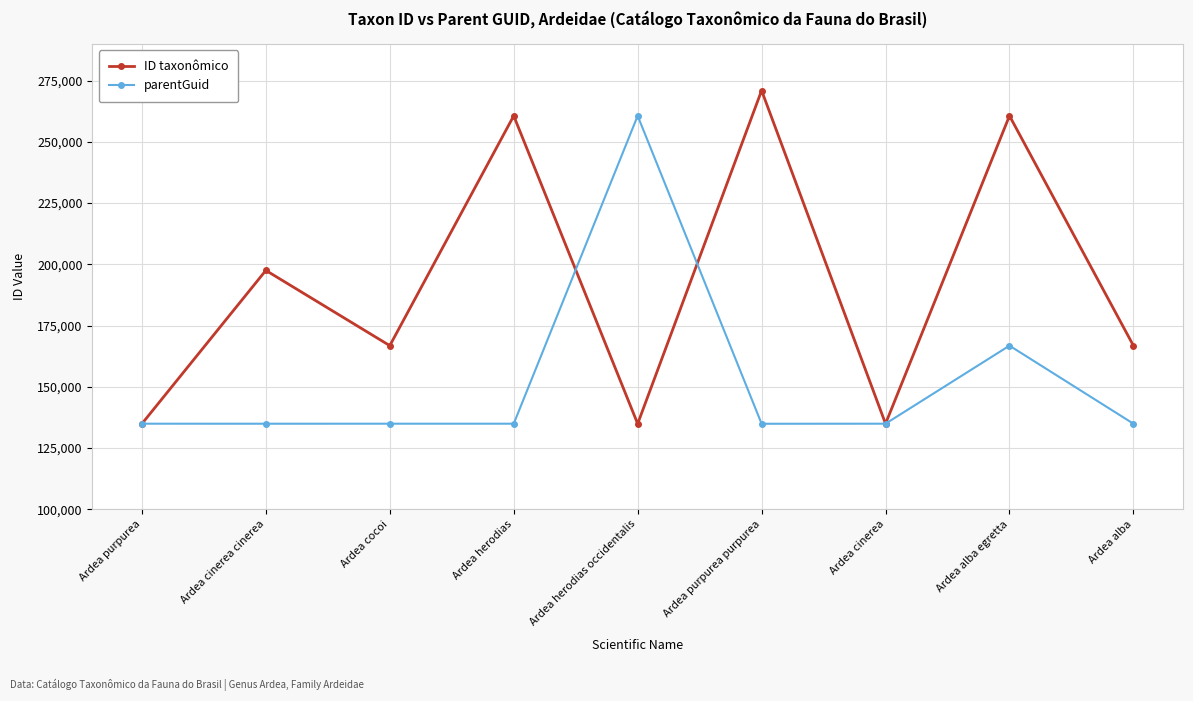

How many lines are shown in the chart?

2